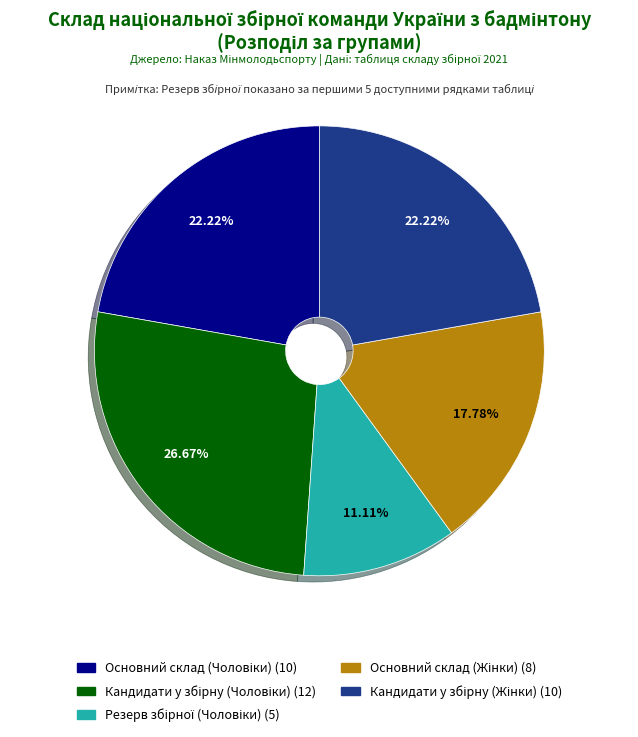

Is there a majority slice in this chart?

No